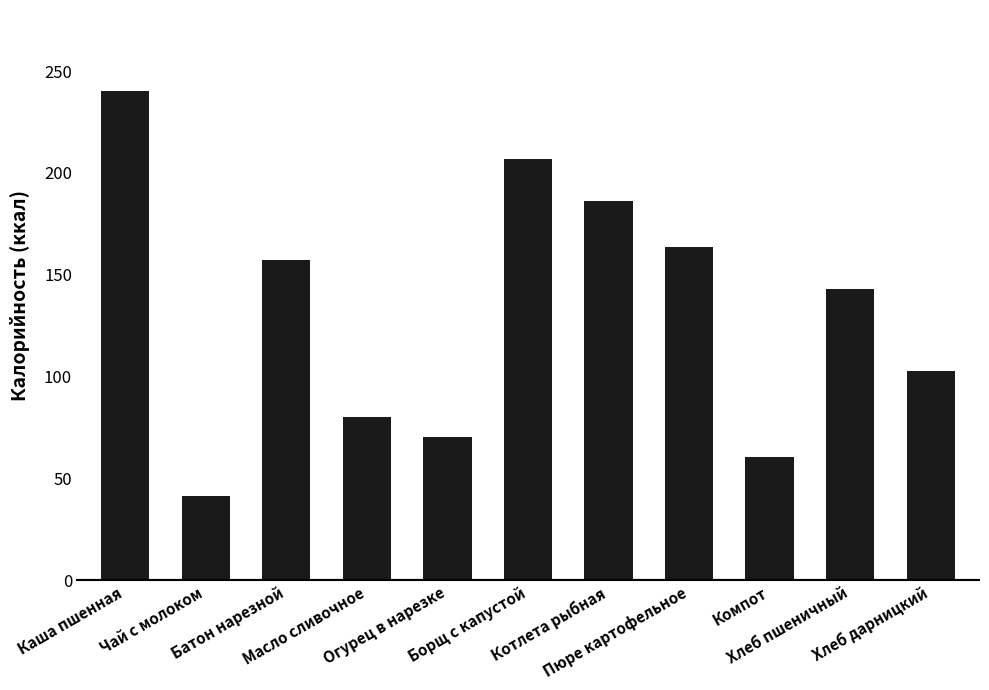

What is the sum of the values at Хлеб пшеничный and Пюре картофельное?

306.3